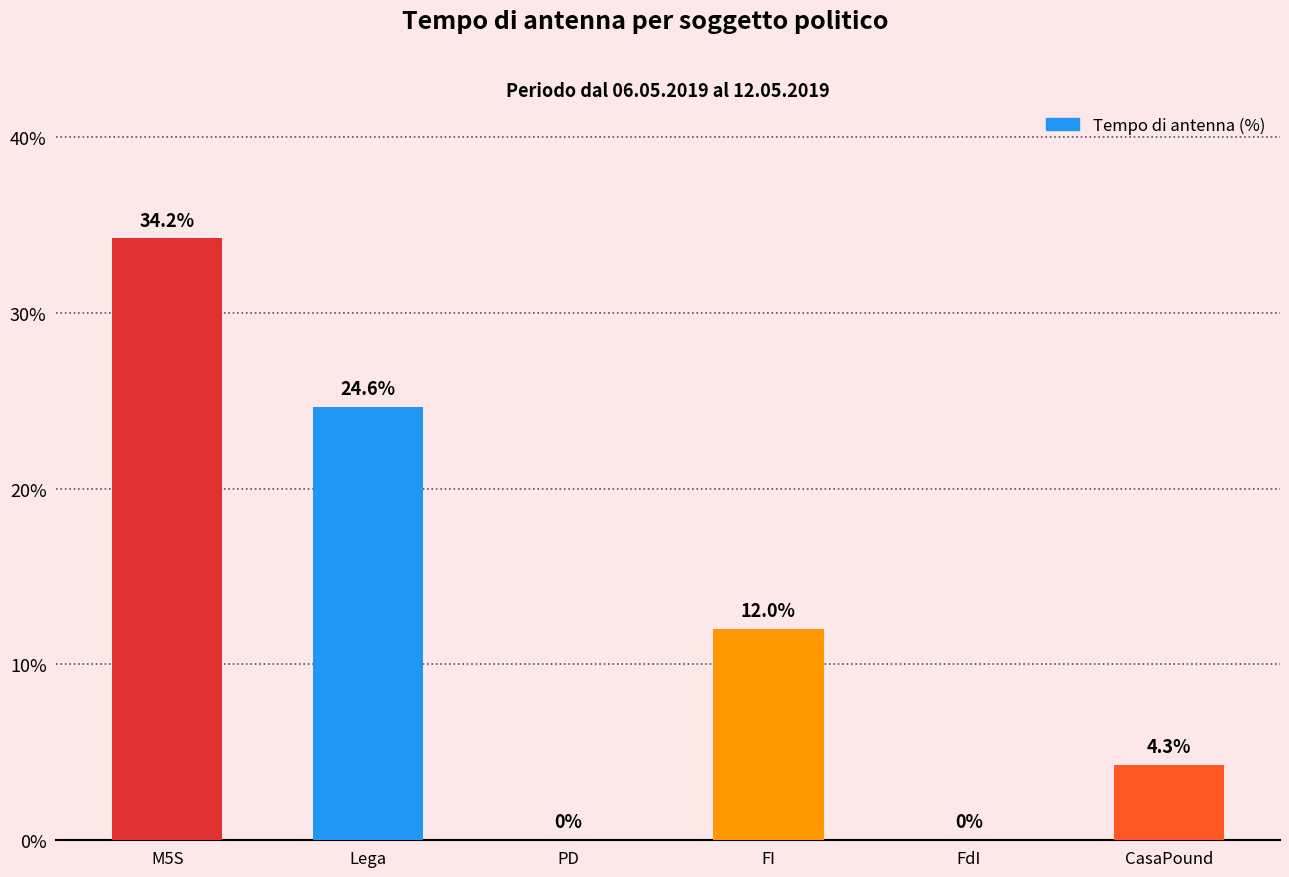

What is the label of the 1st bar from the right?

CasaPound